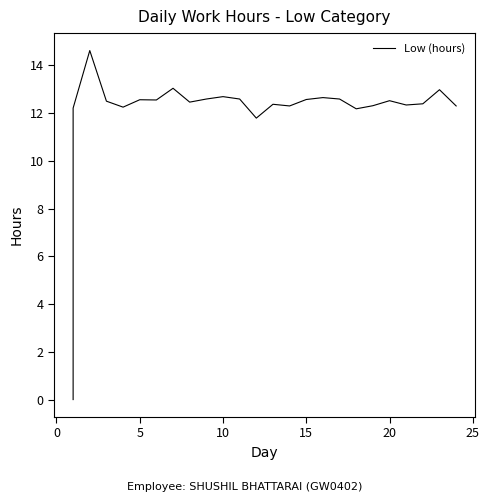

What is the value of the 7th point from the left?

12.6